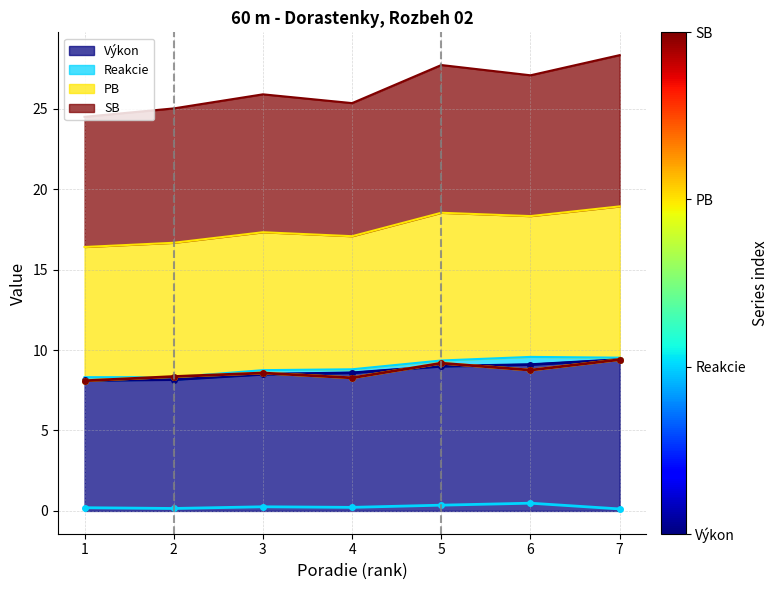

The value of PB (line) at 2 is 8.3. True or false?

True